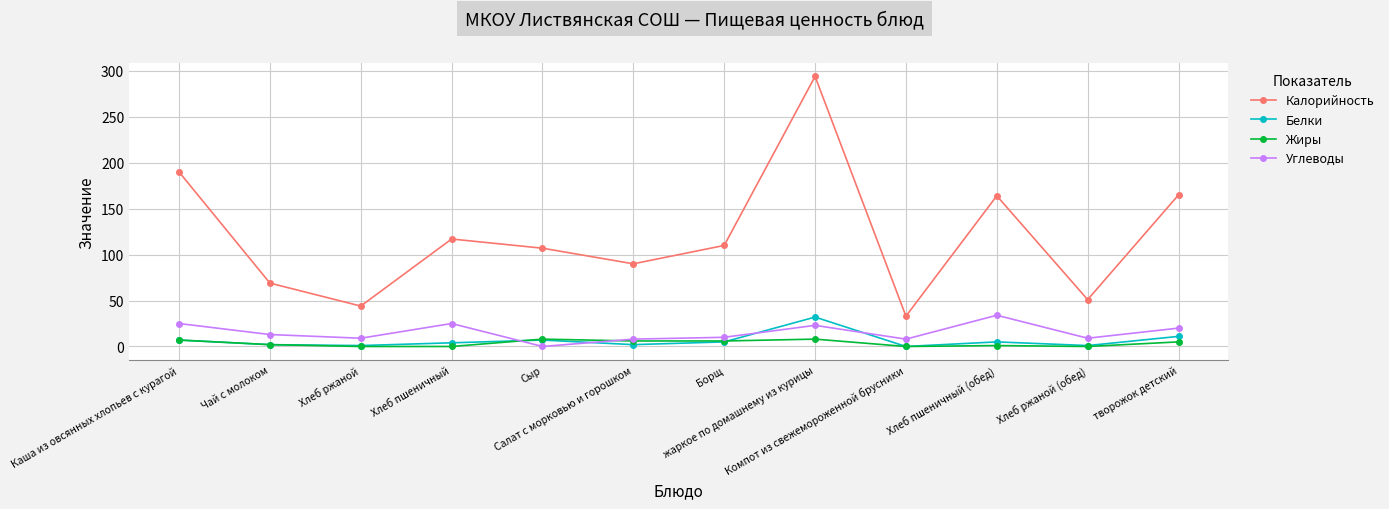

What is the label of the 3rd point from the right?

Хлеб пшеничный (обед)